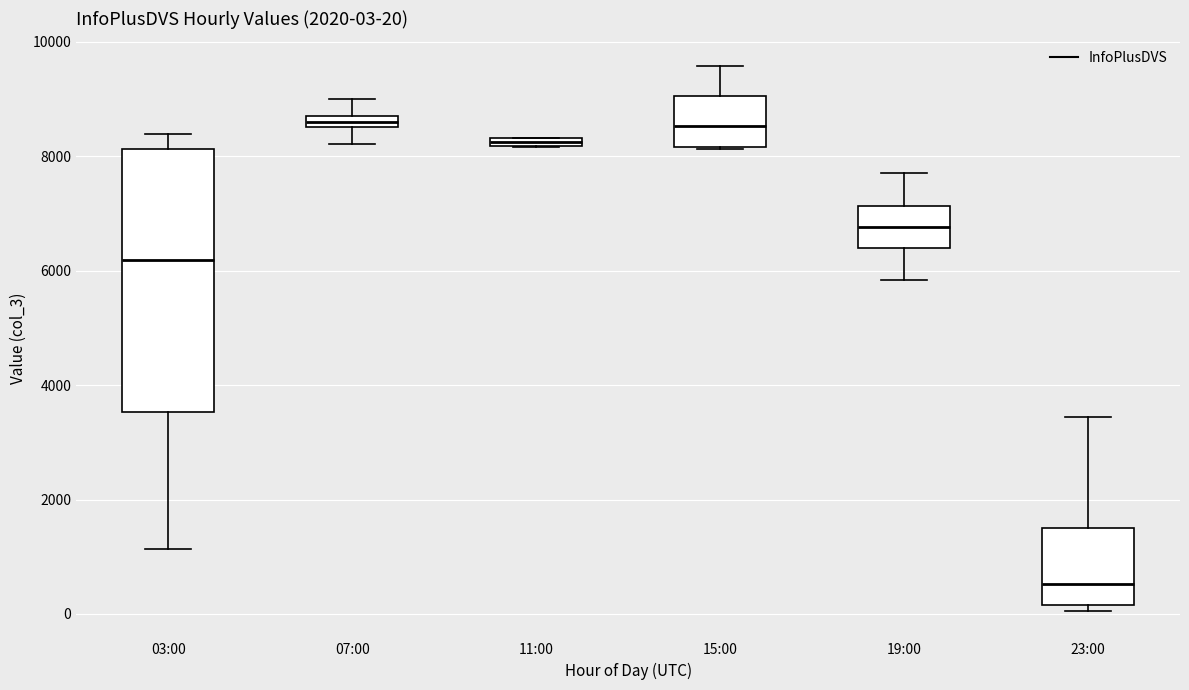

Which box is the tallest, from its lower edge to its upper edge?

03:00